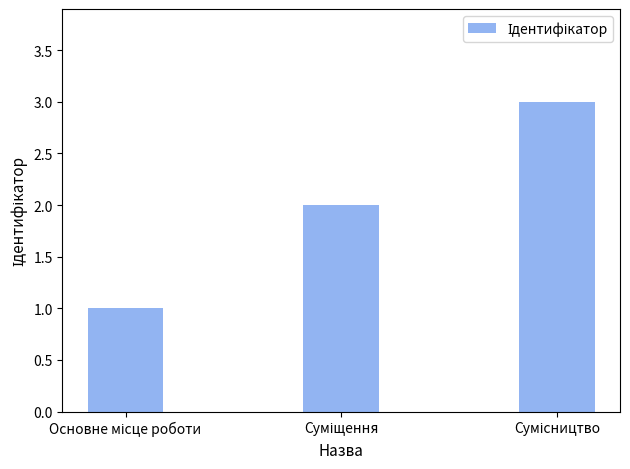

What is the maximum value shown in the chart?

3